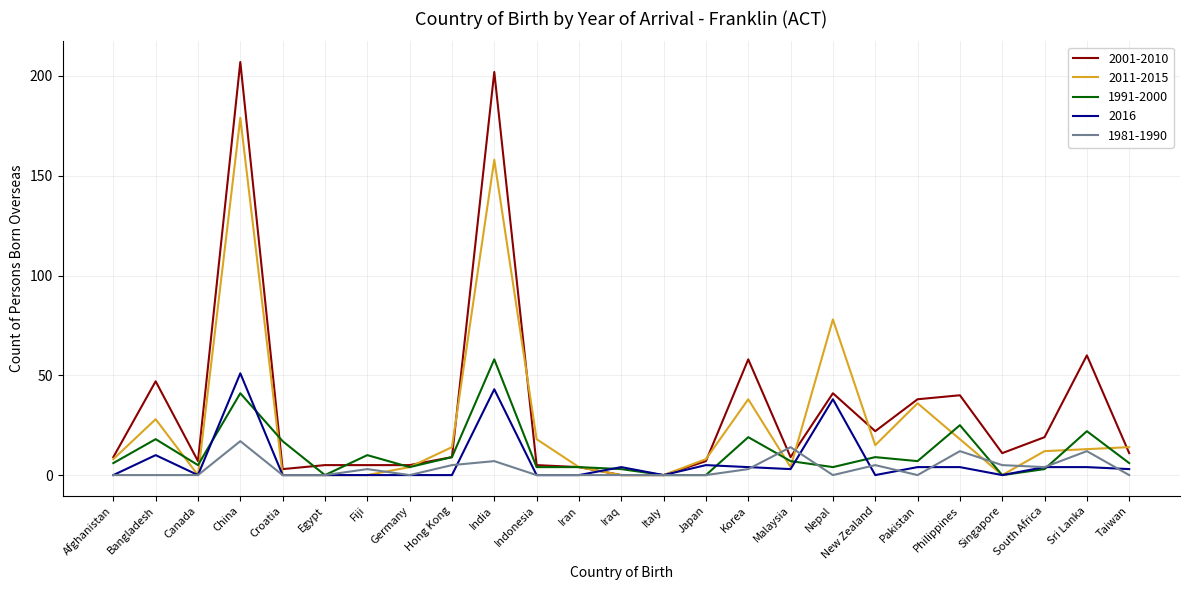

What is the difference between the second highest and second lowest values in the 2001-2010 series?

202